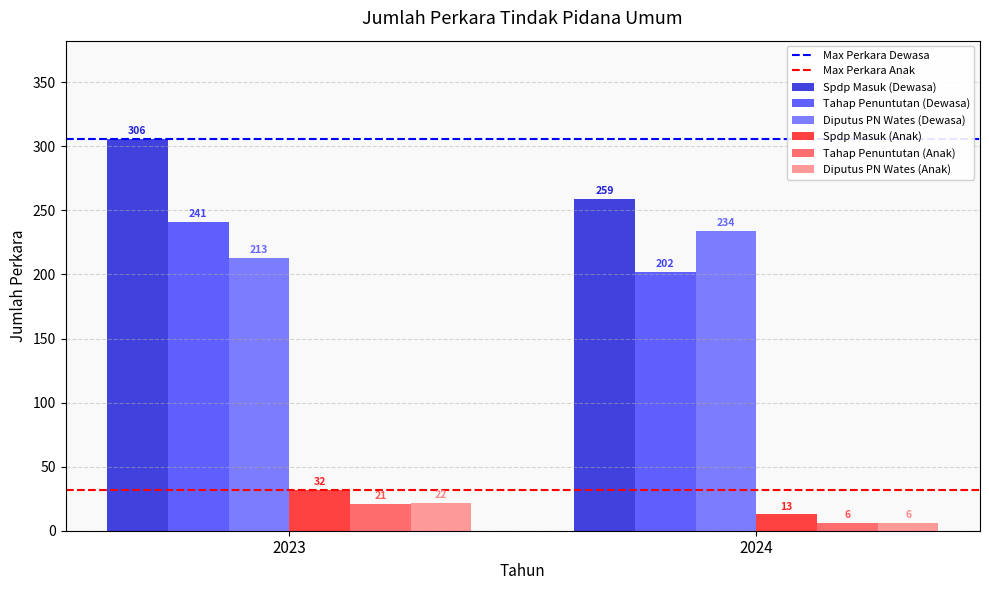

Rank the series by their maximum value, from highest to lowest.

Spdp Masuk (Dewasa), Tahap Penuntutan (Dewasa), Diputus PN Wates (Dewasa), Spdp Masuk (Anak), Diputus PN Wates (Anak), Tahap Penuntutan (Anak)